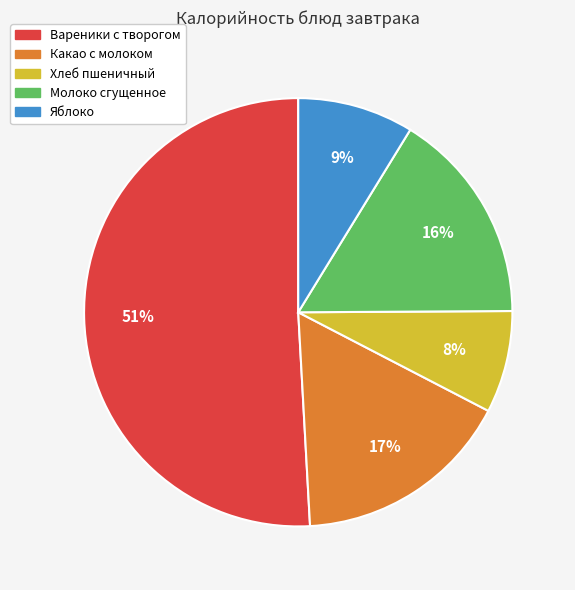

To the nearest percent, what portion does Хлеб пшеничный represent?

8%